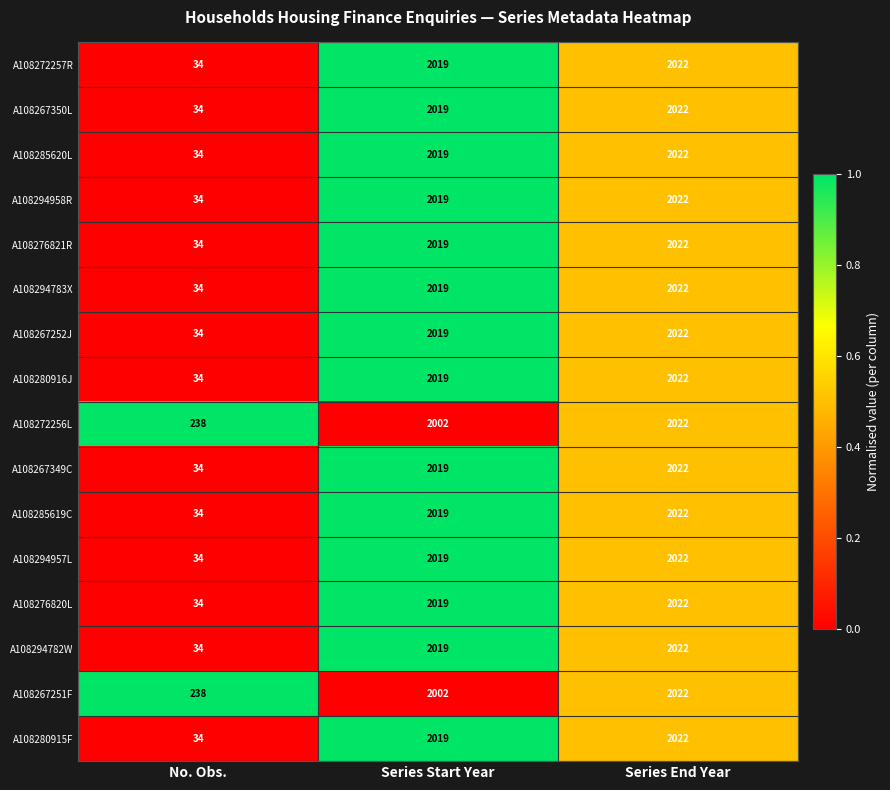

At which category is the sum across all series the highest?

Series End Year